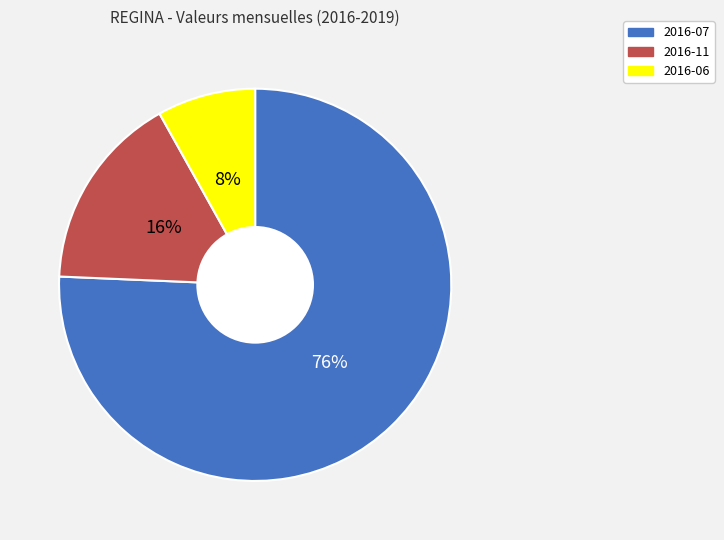

Which slice represents more than half of the pie?

2016-07